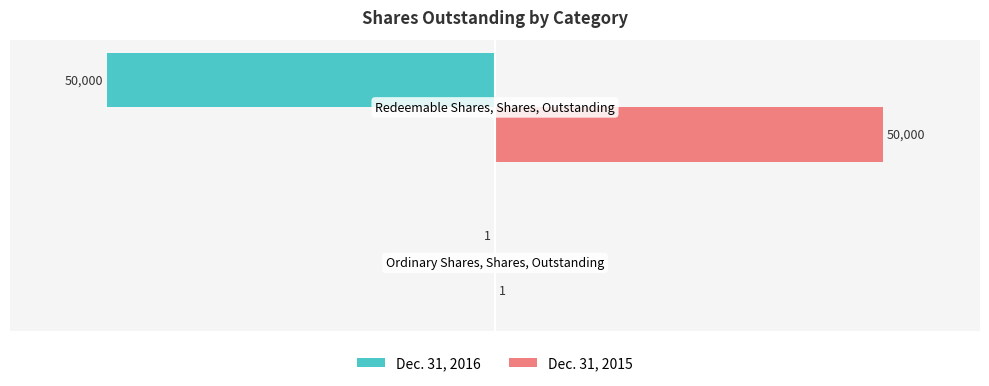

What is the sum of all Dec. 31, 2015 values?

50001